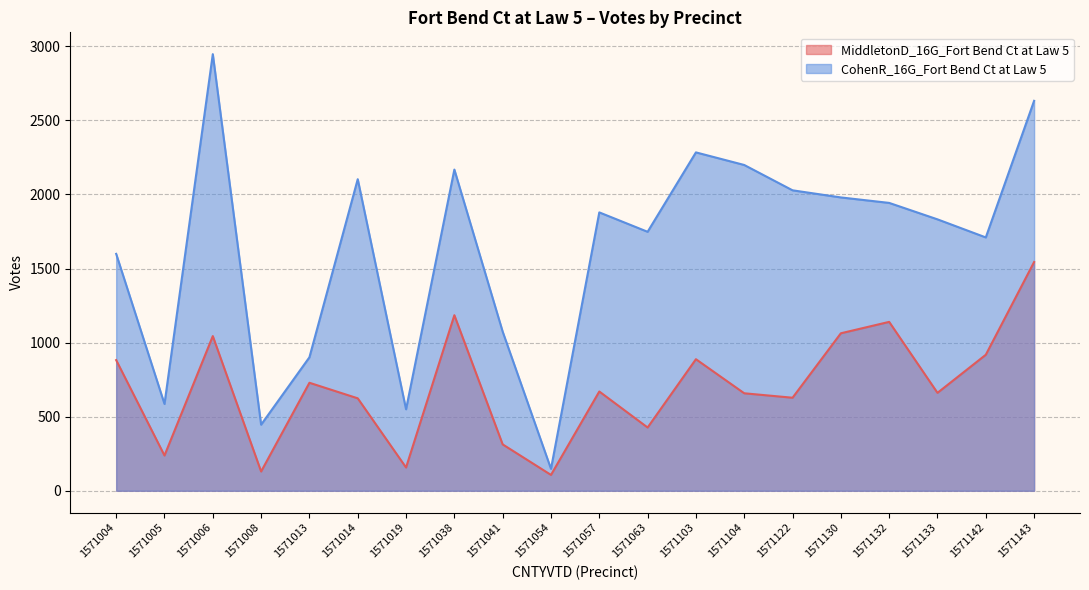

What is the approximate value of CohenR_16G_Fort Bend Ct at Law 5 at 1571041, to the nearest 50?

1050